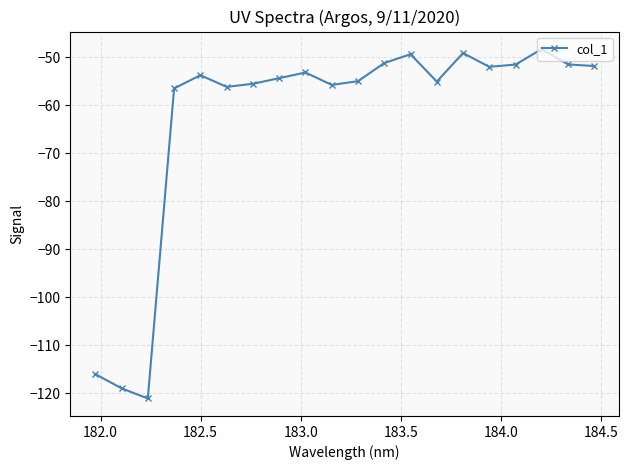

What is the smallest value displayed?

-121.1